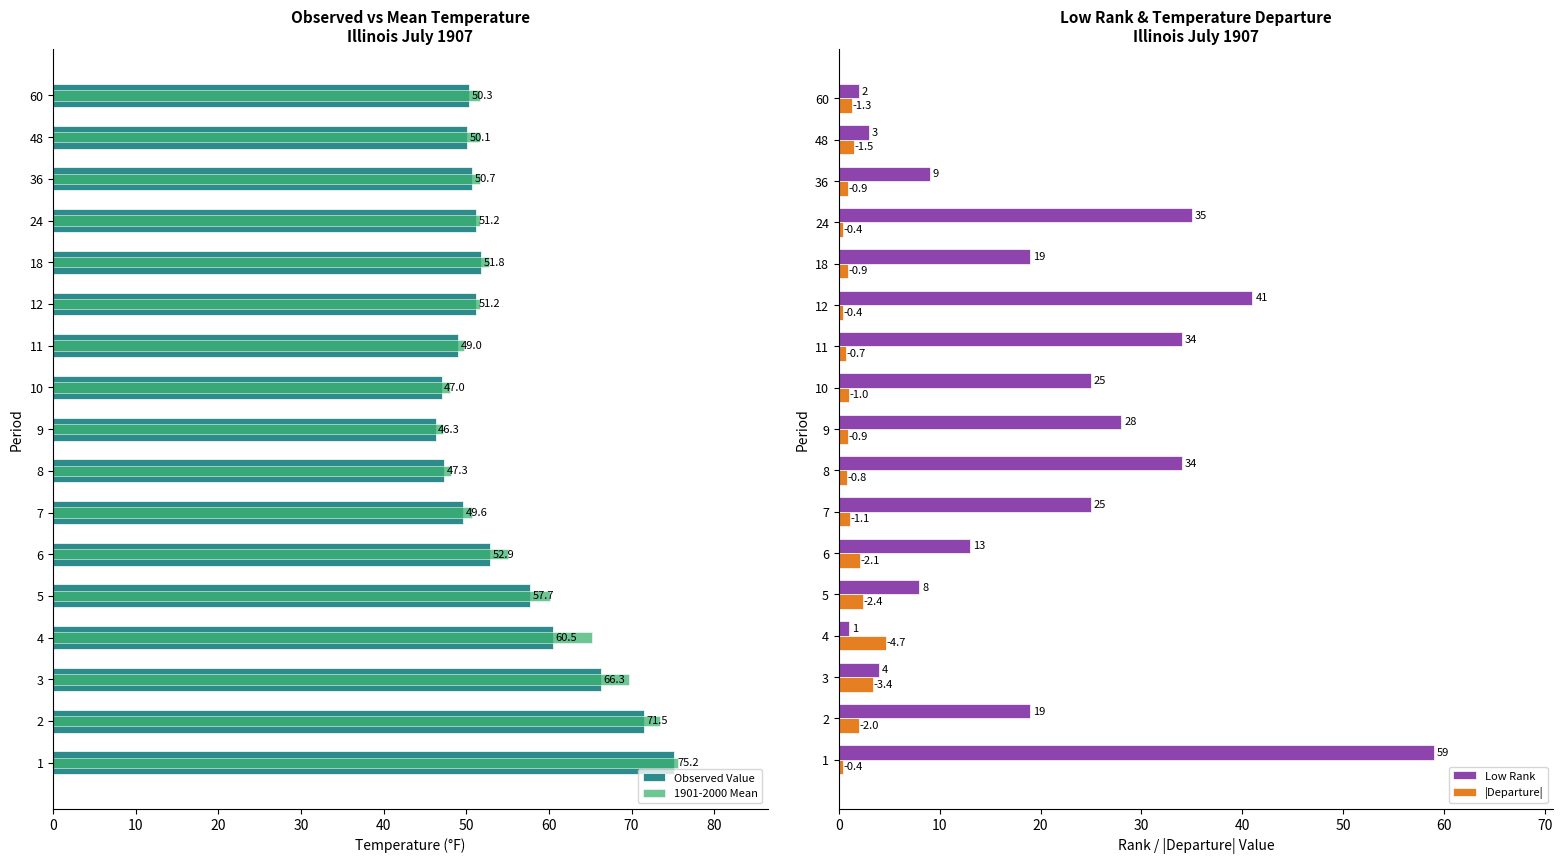

What is the average value of the 1901-2000 Mean series?

56.1